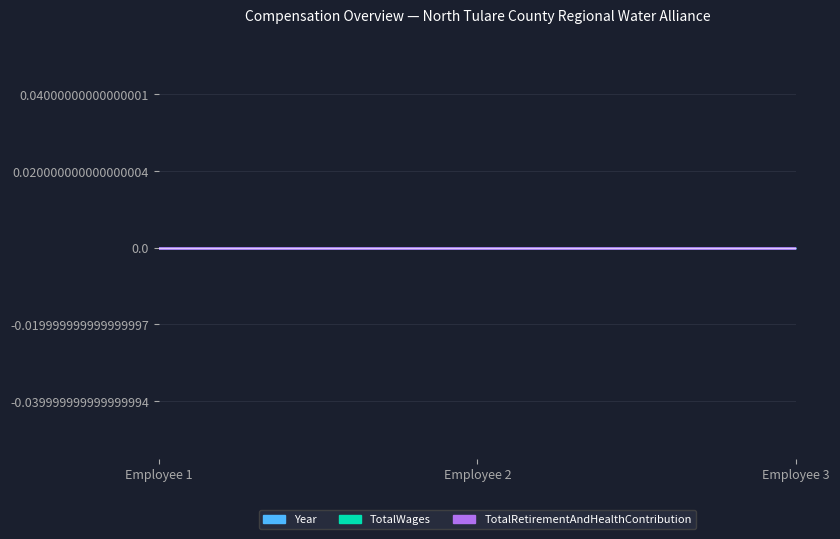

How many lines are shown in the chart?

3